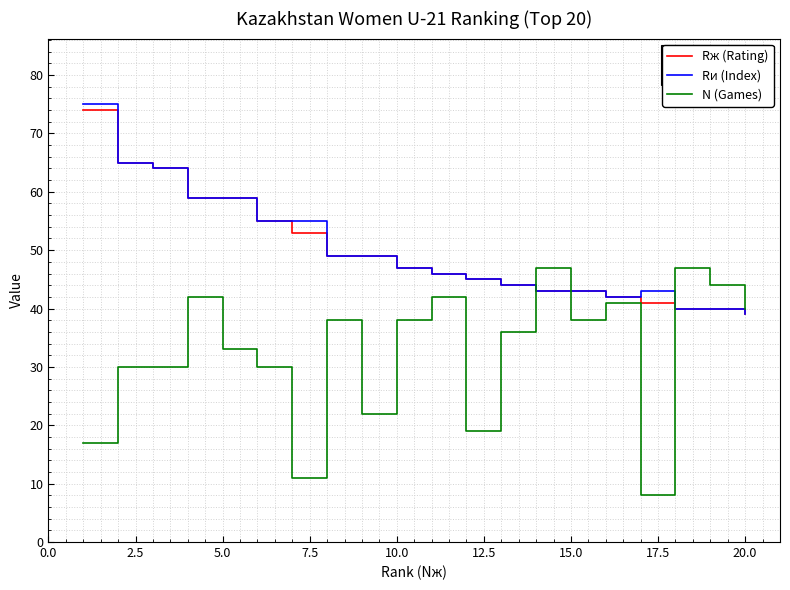

List the series in order of their peak value, lowest first.

N (Games), Rж (Rating), Rи (Index)